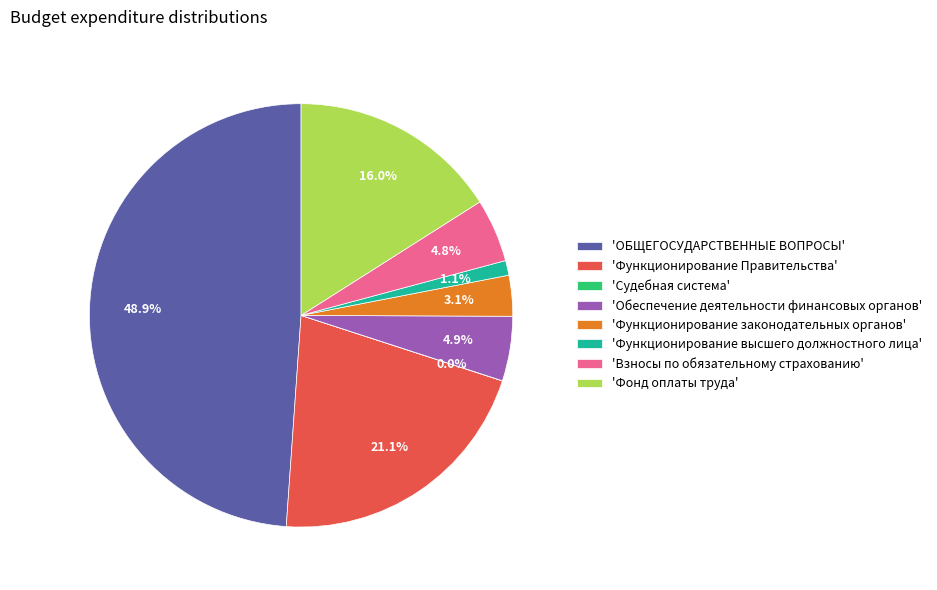

Does any single category account for the majority?

No